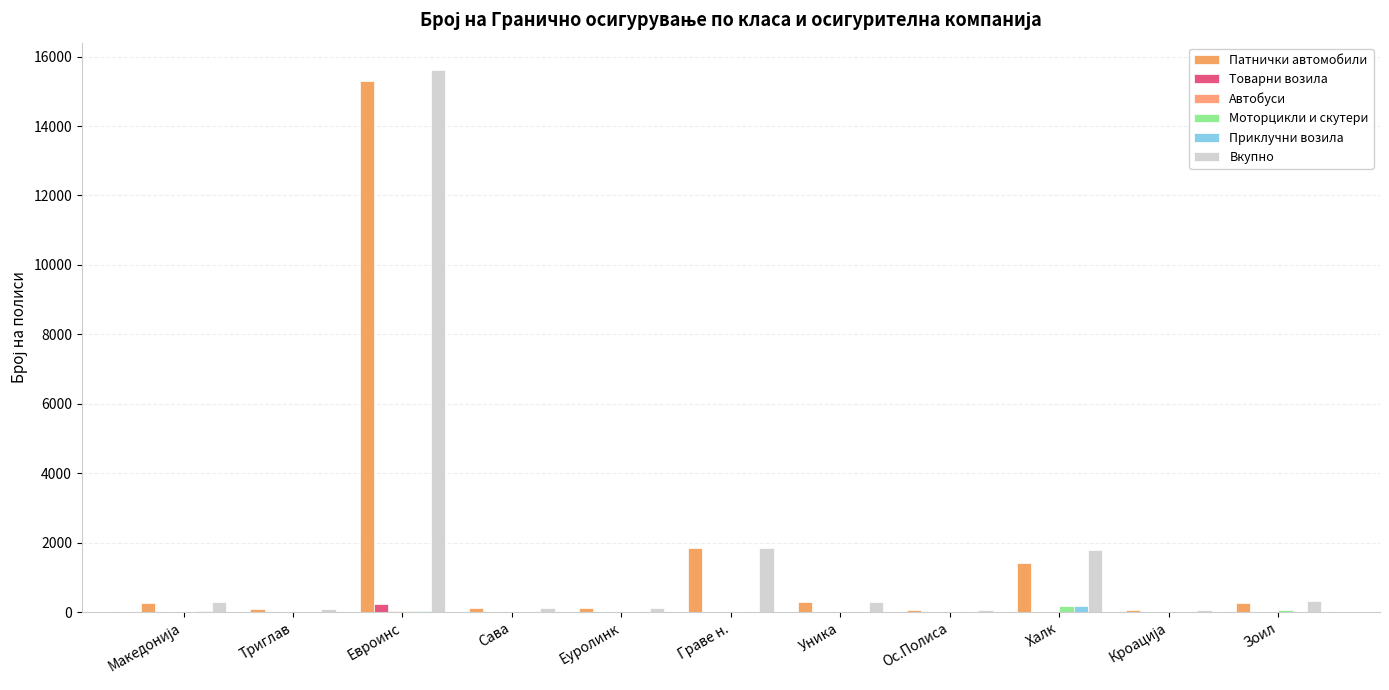

What is the difference between the maximum and minimum values in the Патнички автомобили series?

15238